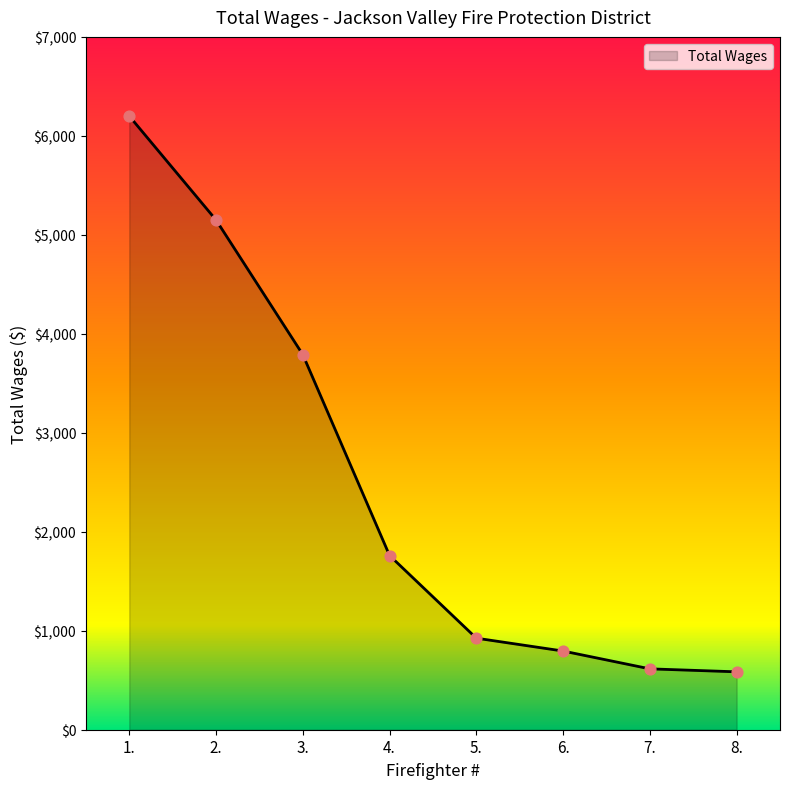

What is the change in value from 2. to 4.?

-3390